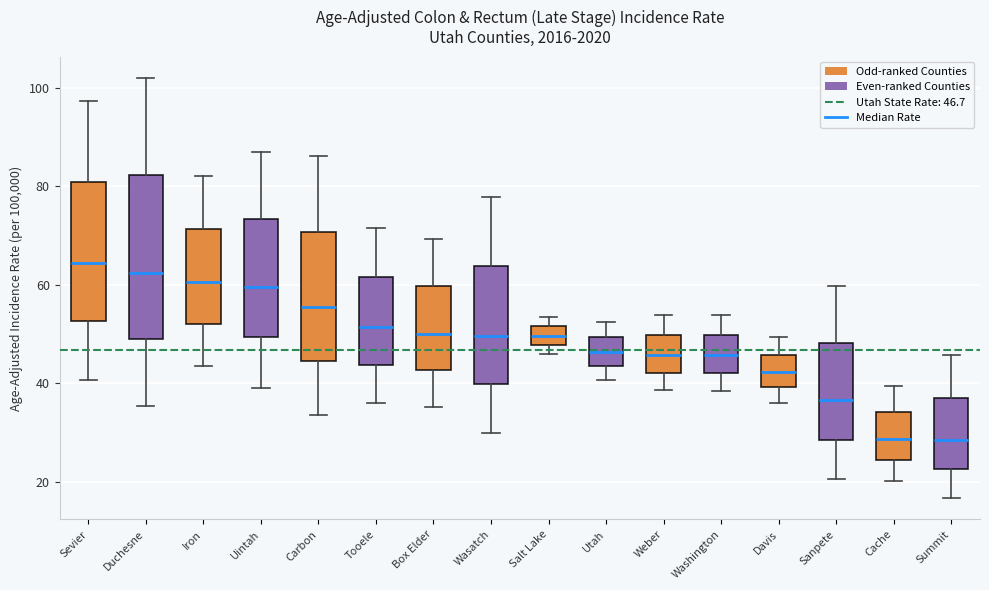

Which box has the highest median line?

Sevier